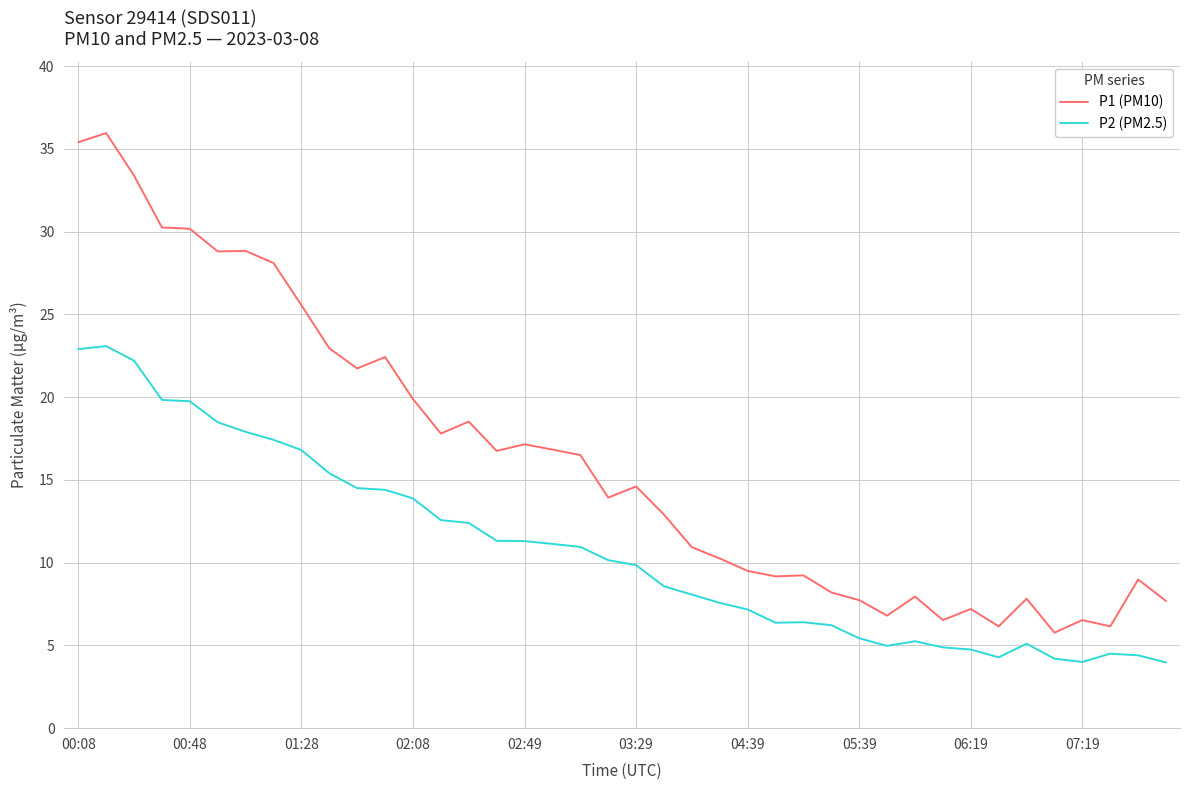

What is the difference between the maximum and minimum values in the P1 (PM10) series?

30.2